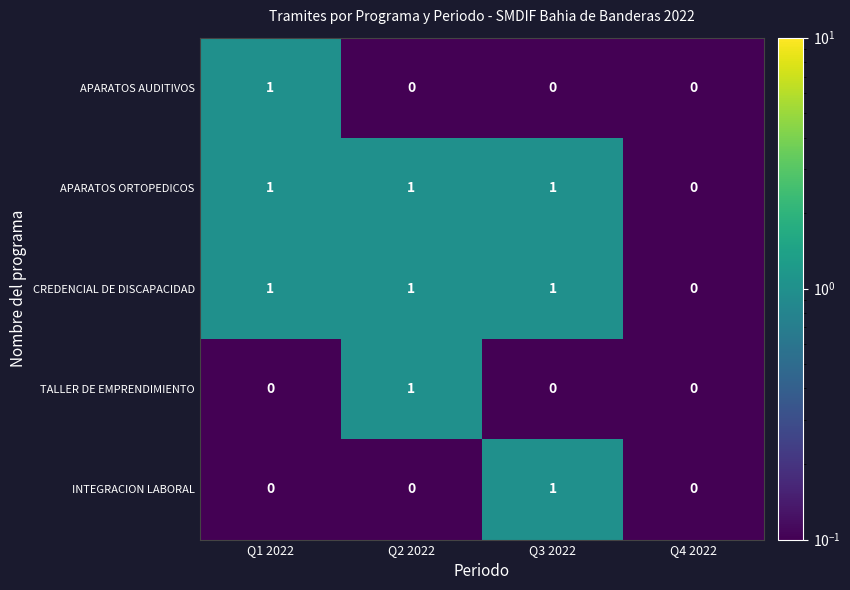

Reading right to left, extract all data points from this chart.

APARATOS AUDITIVOS: 0	0	0	1
APARATOS ORTOPEDICOS: 0	1	1	1
CREDENCIAL DE DISCAPACIDAD: 0	1	1	1
TALLER DE EMPRENDIMIENTO: 0	0	1	0
INTEGRACION LABORAL: 0	1	0	0